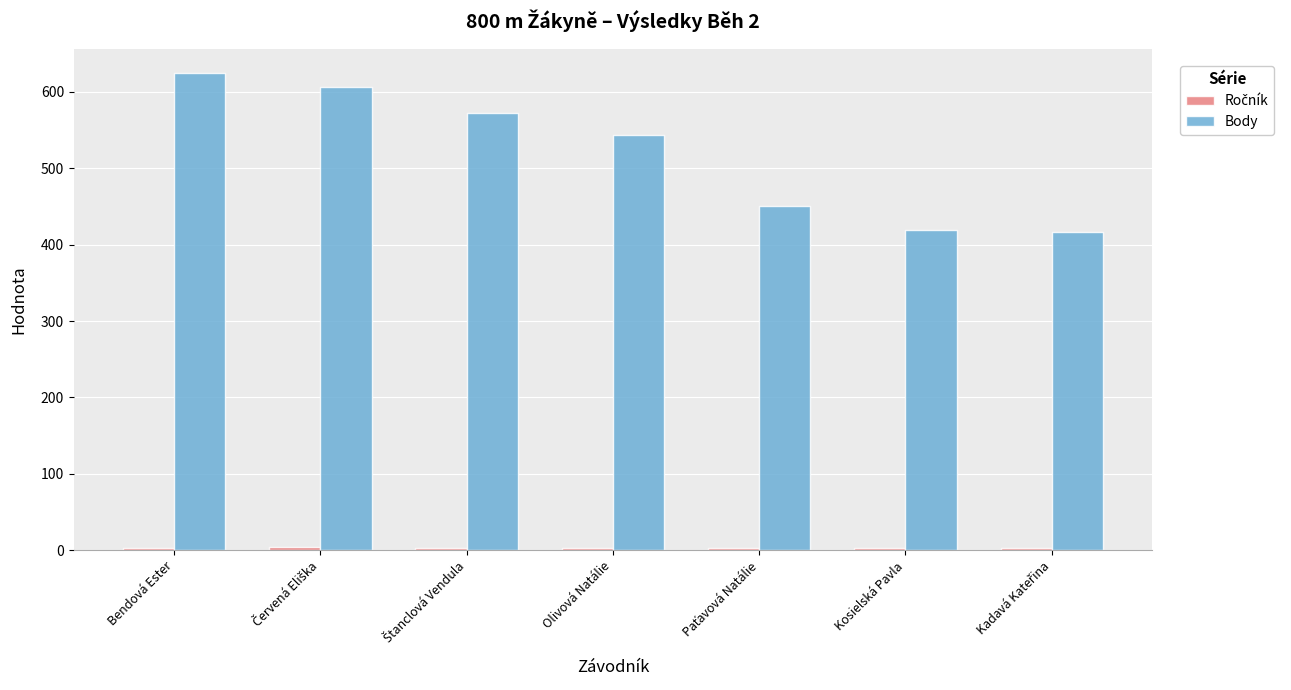

What is the sum of all Body values?

3632